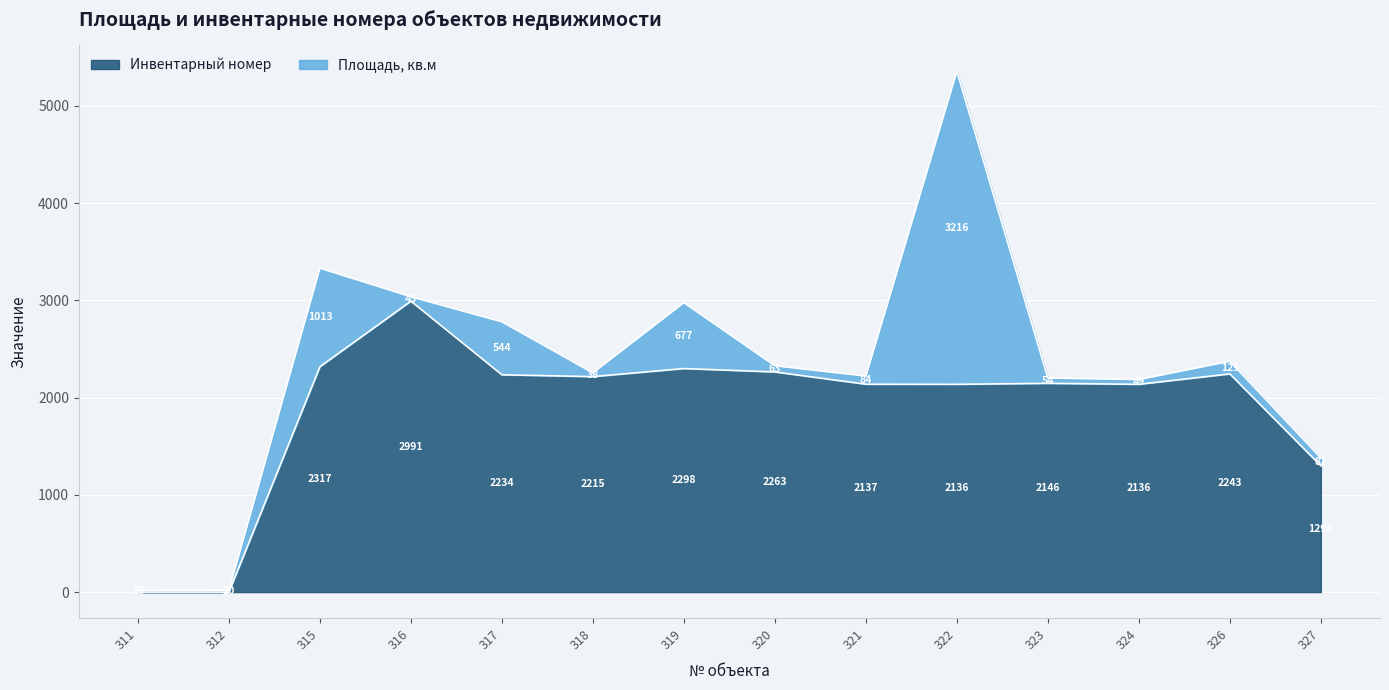

Is it true that the value at 318 is 2215?

True